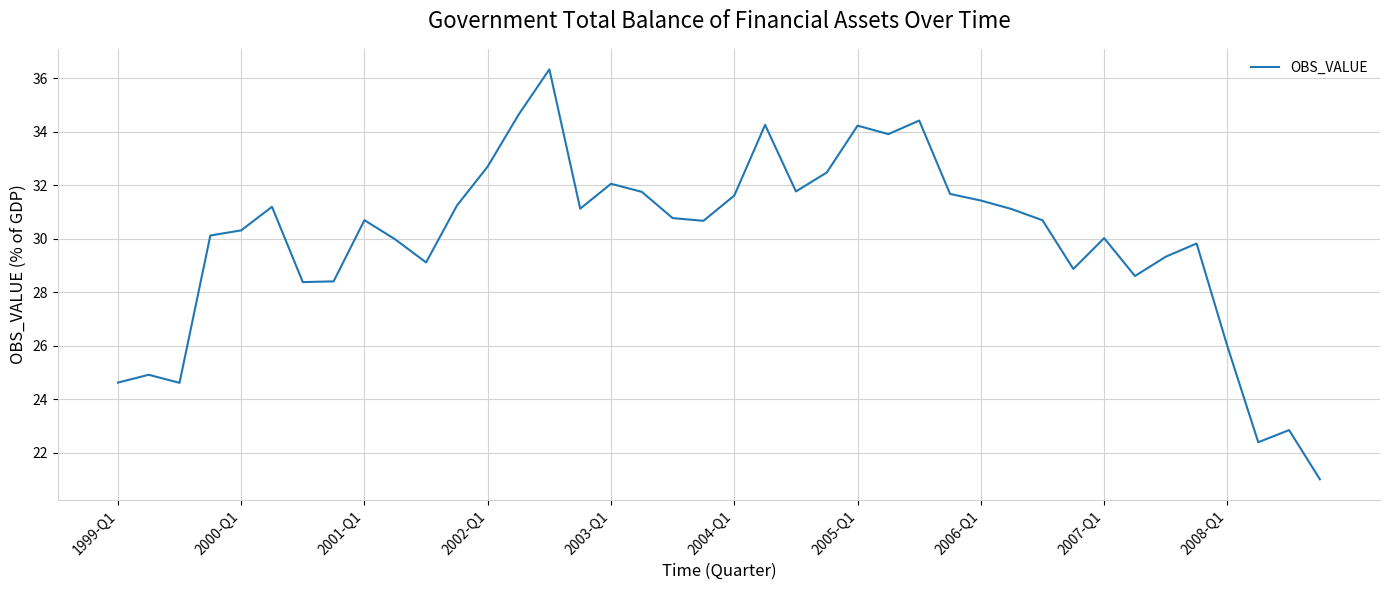

How many categories are shown in the chart?

40